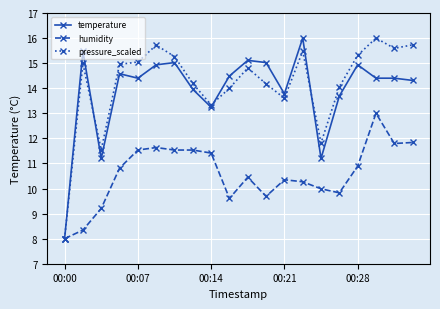

Does the chart display data point markers on the line(s)?

Yes